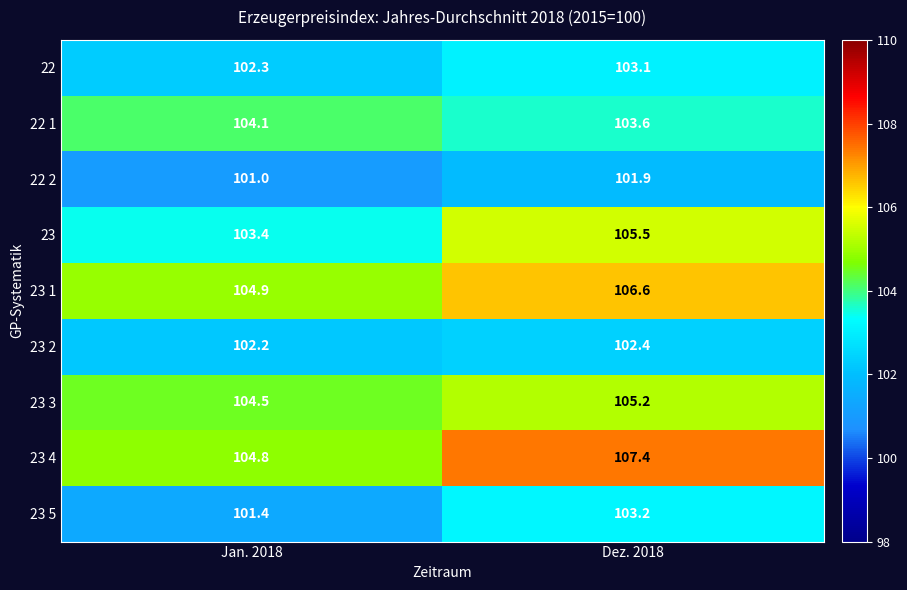

Between Jan. 2018 and Dez. 2018, which series saw the biggest shift?

23 4